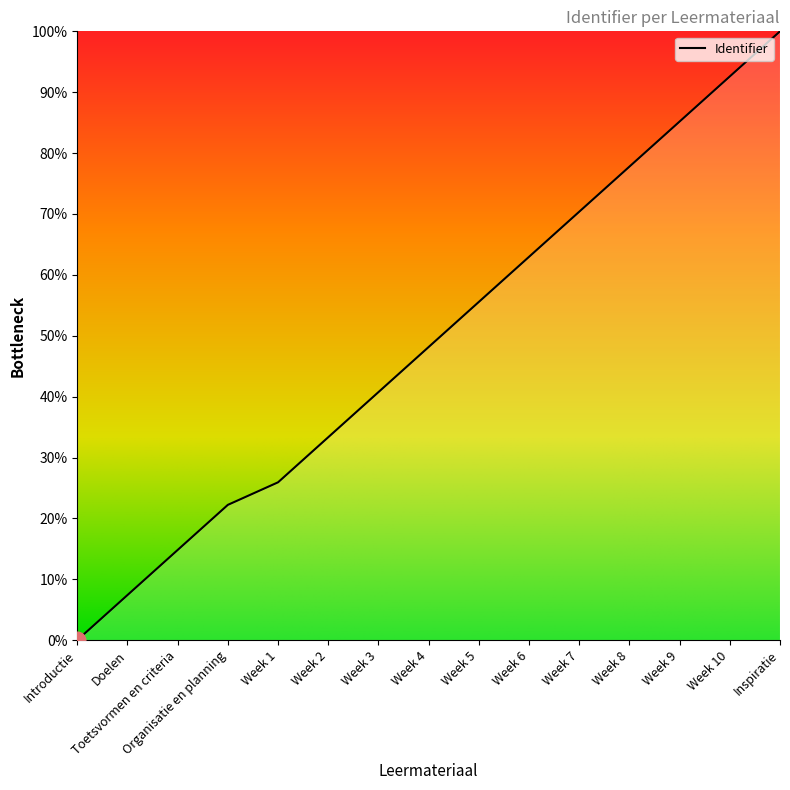

The value at Week 9 is 19.4. True or false?

False